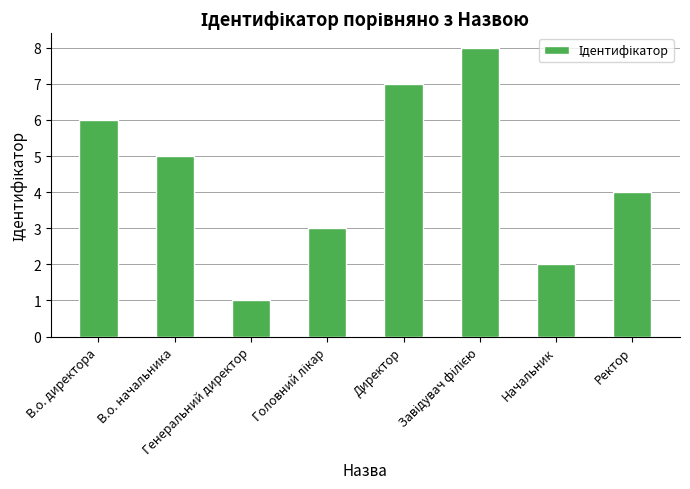

How many values are below 5?

4